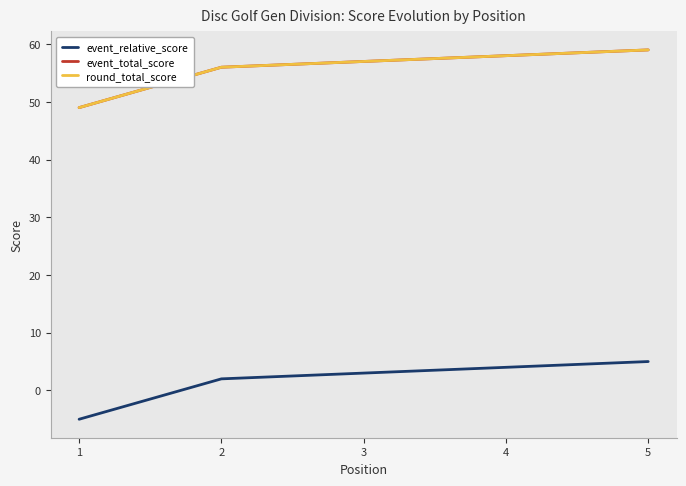

What is the spread (max minus min) of values at 4?

54